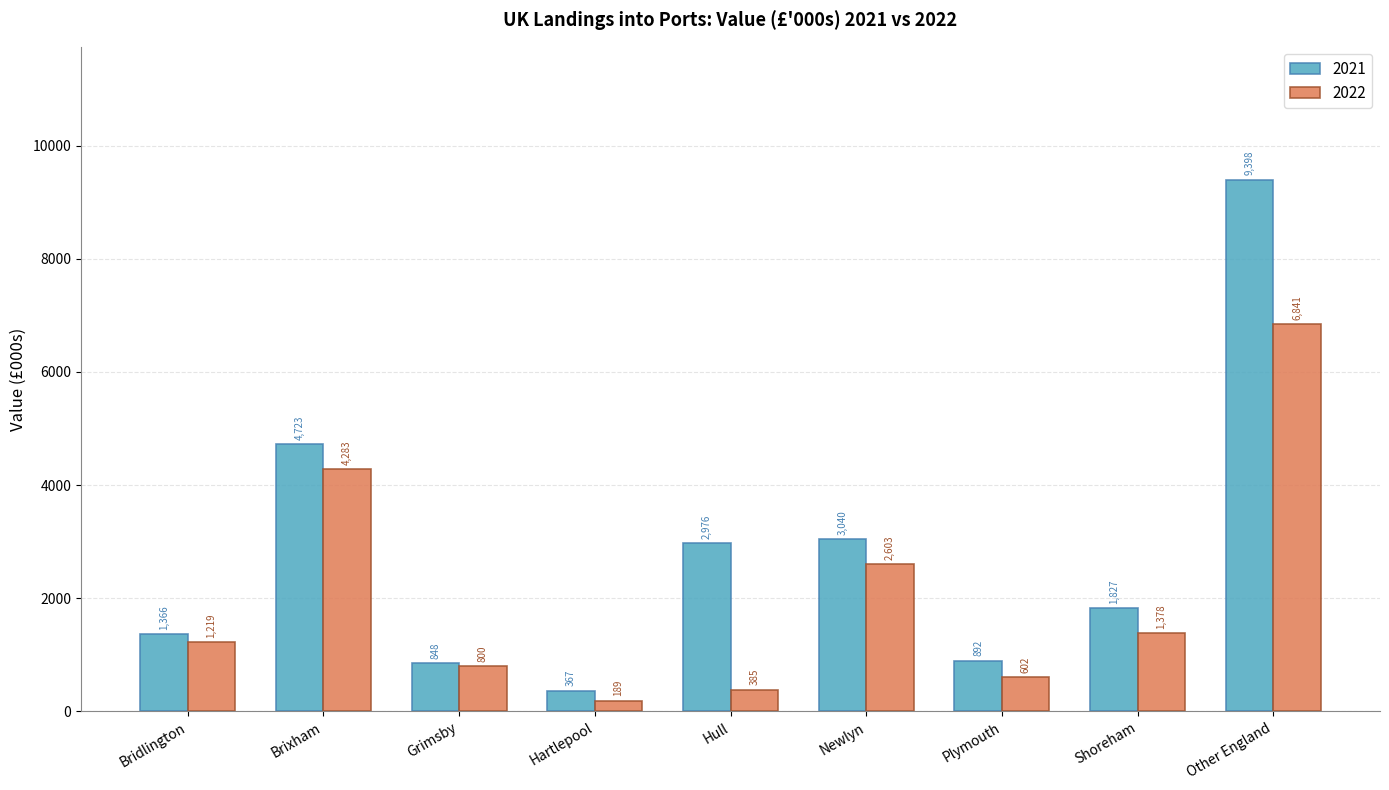

At which label does 2021 first exceed 1826?

Brixham